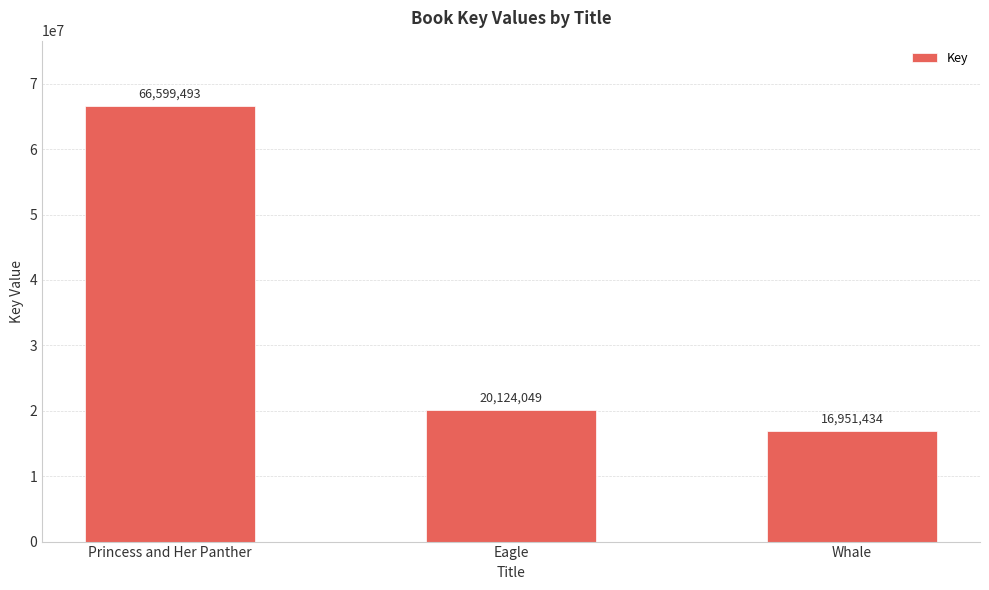

Which has a higher value, Princess and Her Panther or Eagle?

Princess and Her Panther